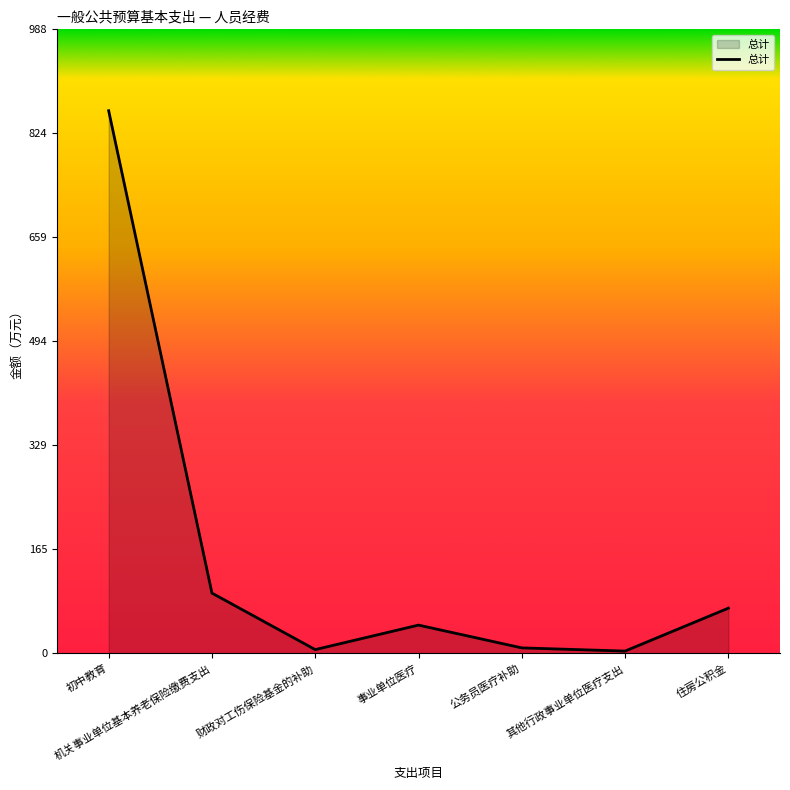

What is the change in value from 公务员医疗补助 to 其他行政事业单位医疗支出?

-5.1